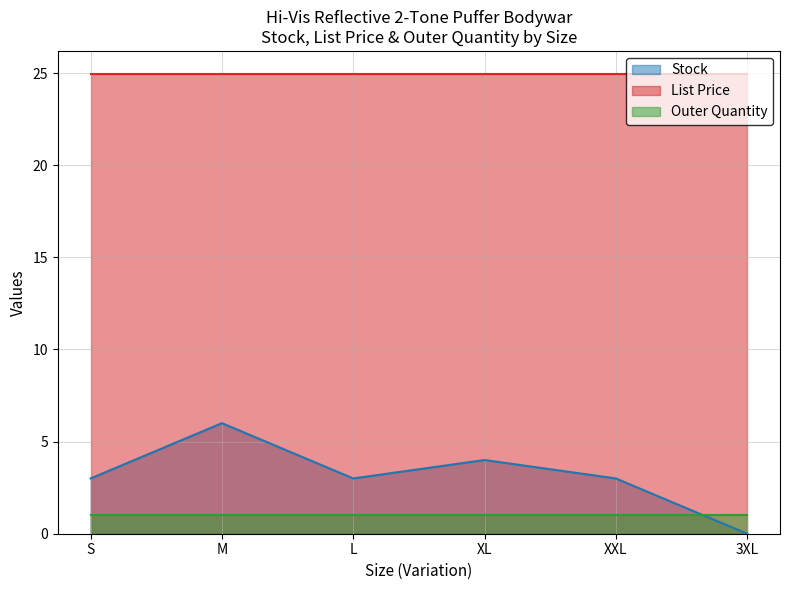

True or false: Outer Quantity and List Price cross at least once.

False